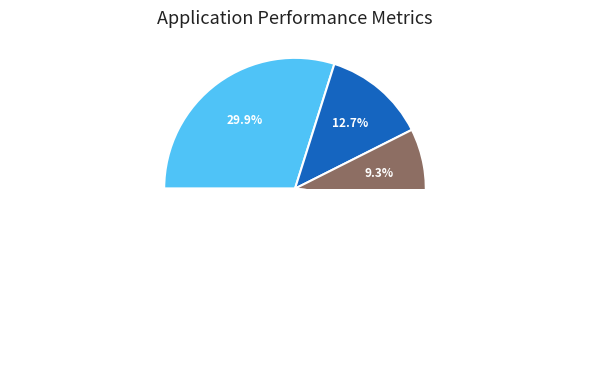

The pct85 slice represents 12% of the pie. True or false?

False